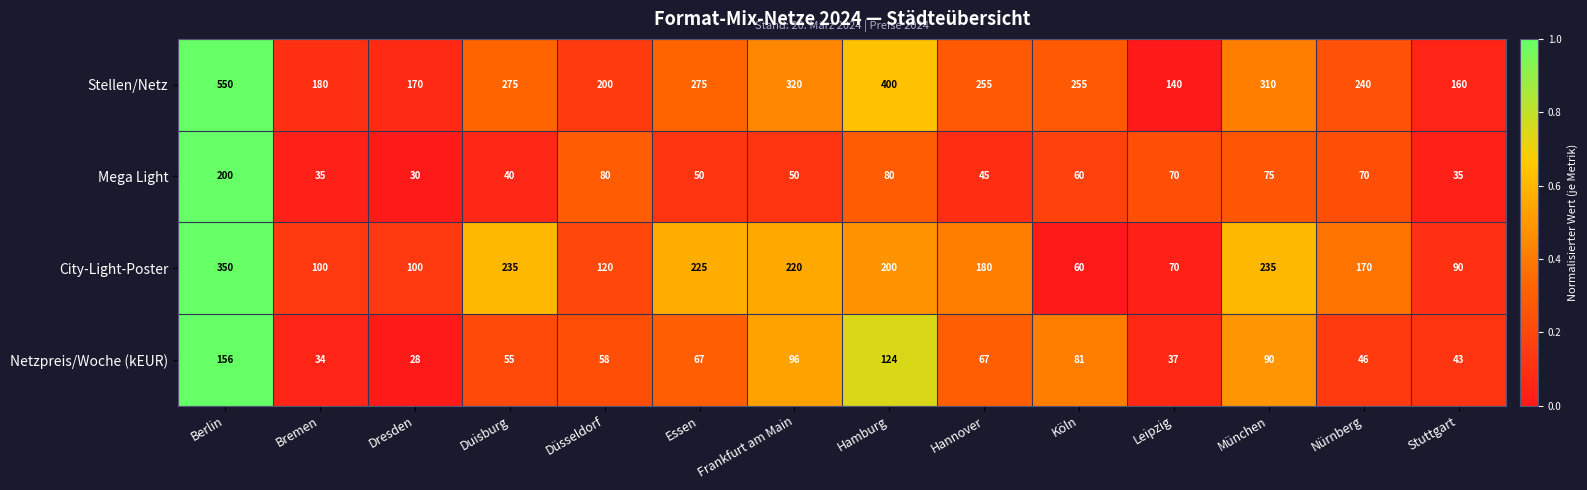

At which label does City-Light-Poster reach its minimum?

Köln